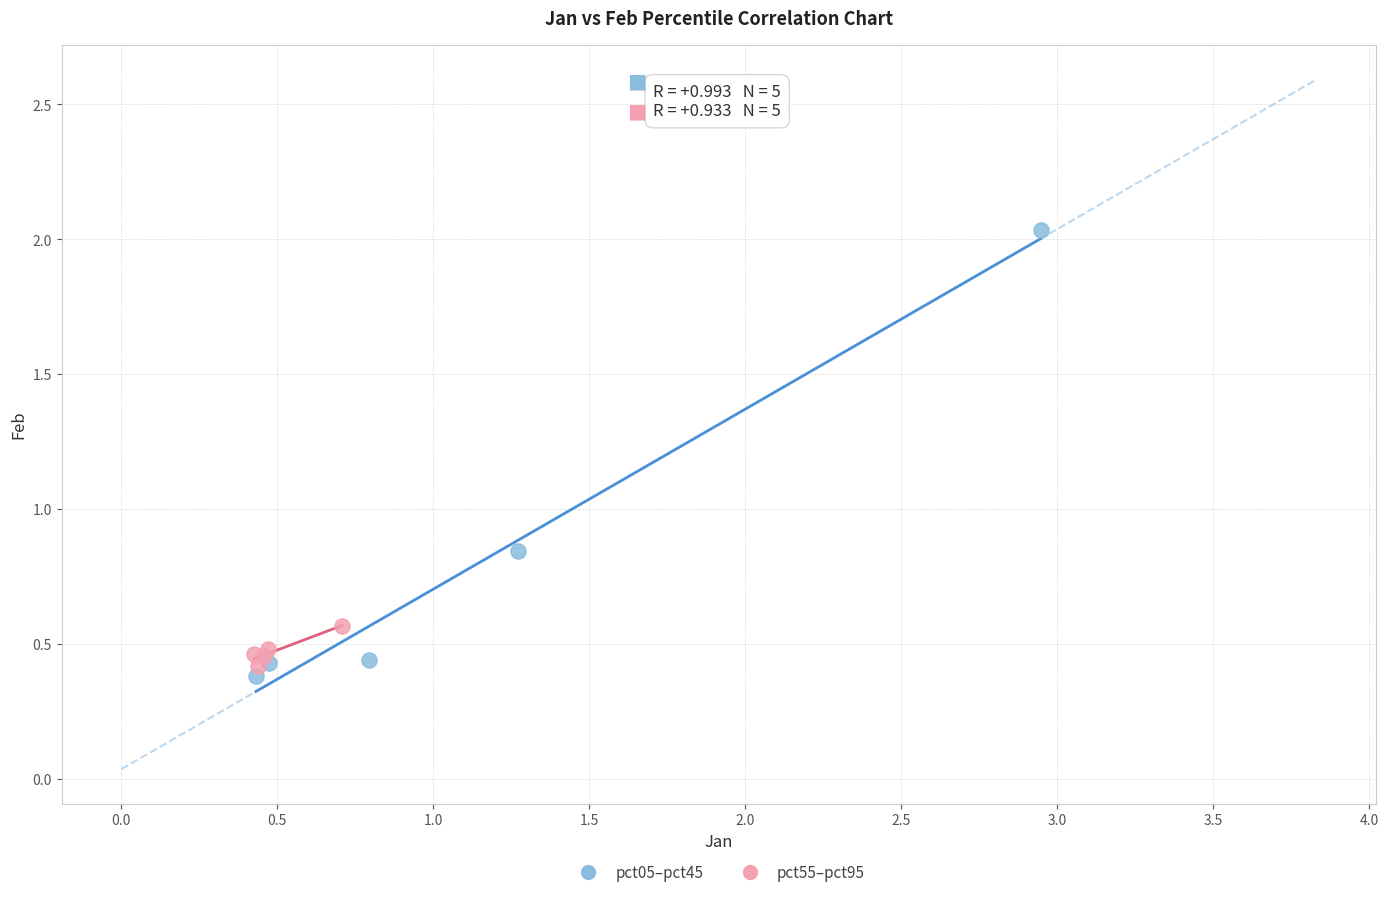

Which series has the largest Y range (max minus min)?

pct05–pct45